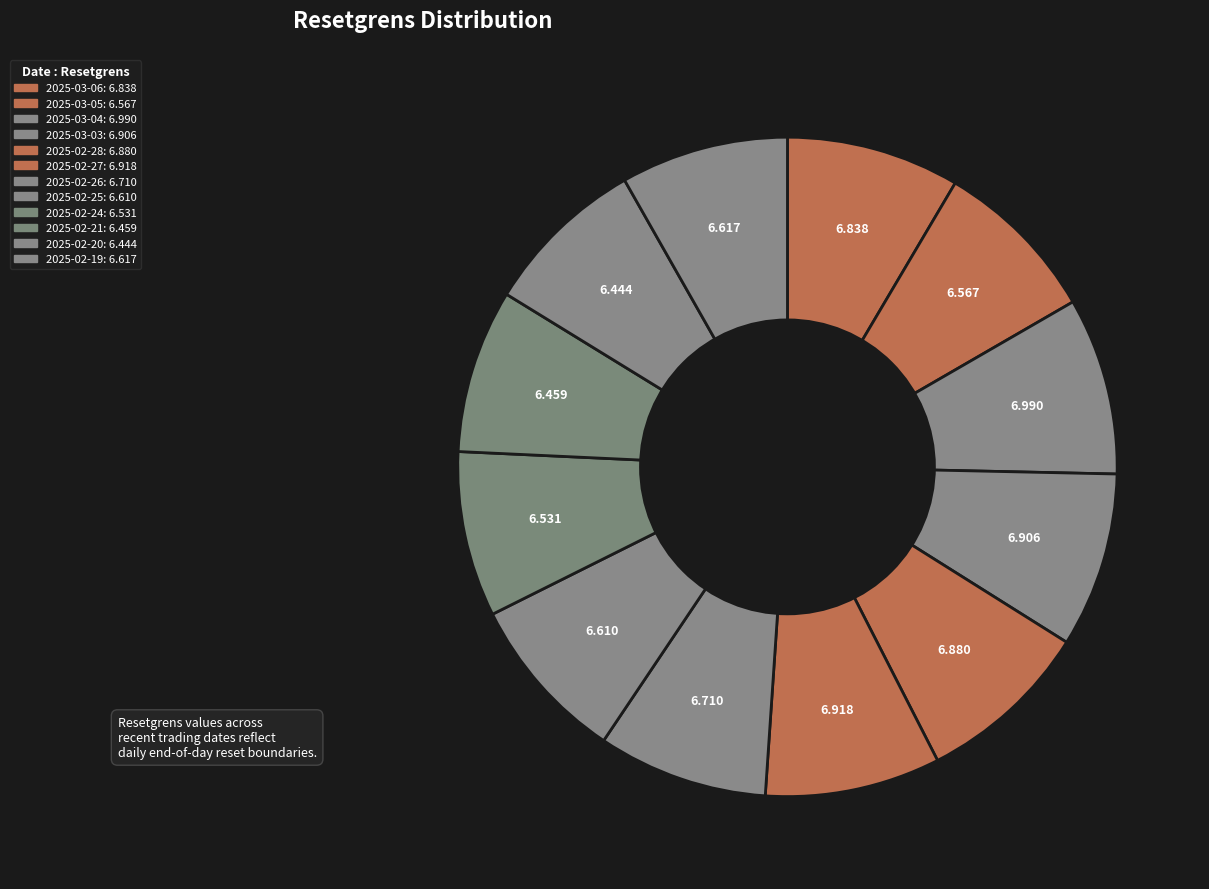

Between 2025-02-28 and 2025-02-19, which is larger?

2025-02-28